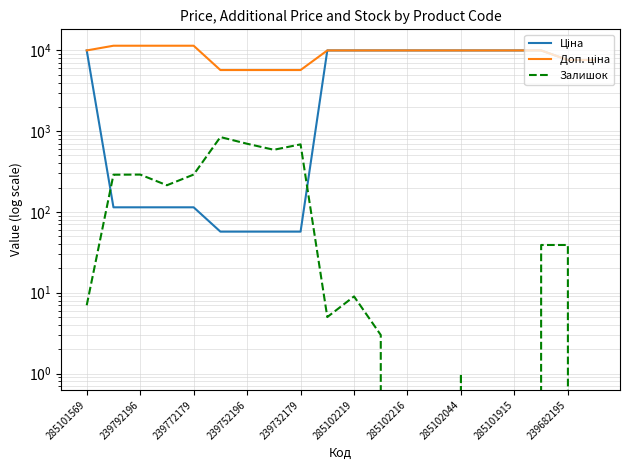

Does the chart have visible grid lines?

Yes